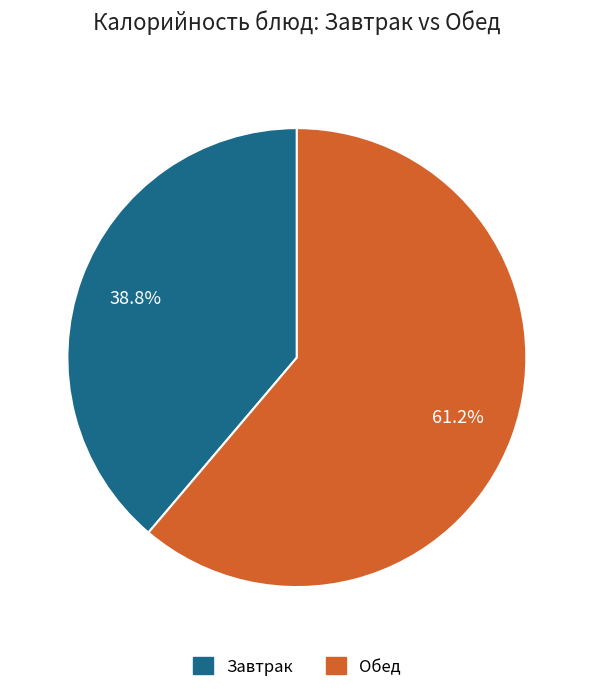

How many slices are in this pie chart?

2